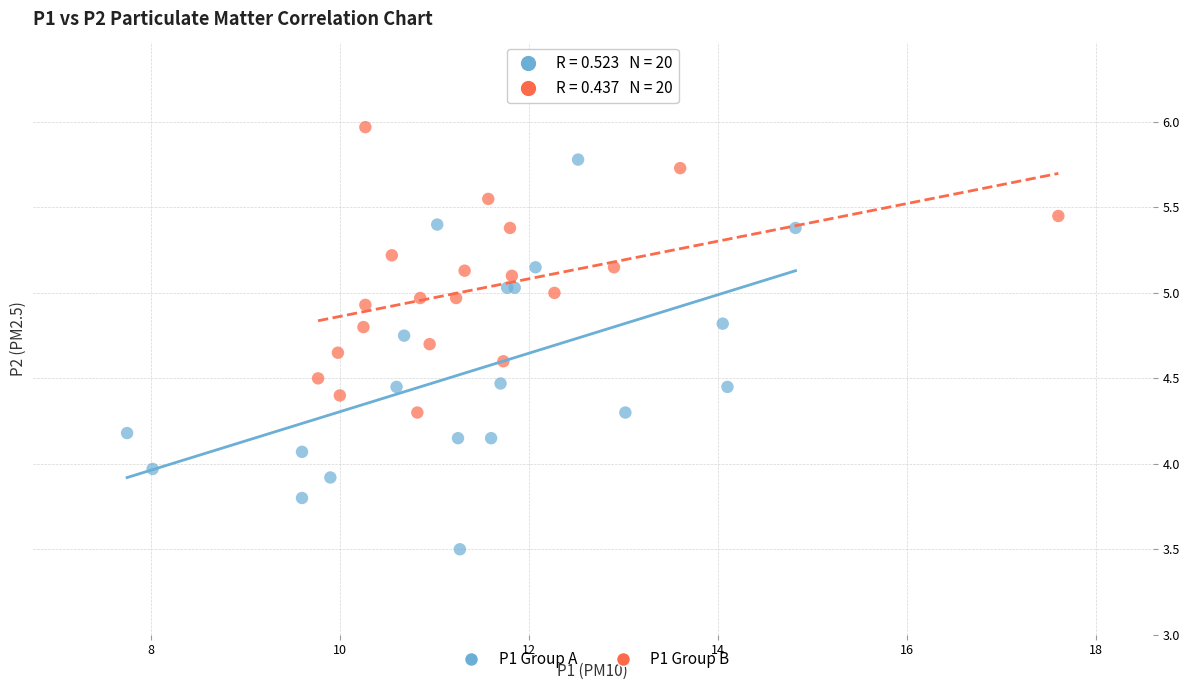

Which series reaches the maximum Y coordinate?

P1 Group B